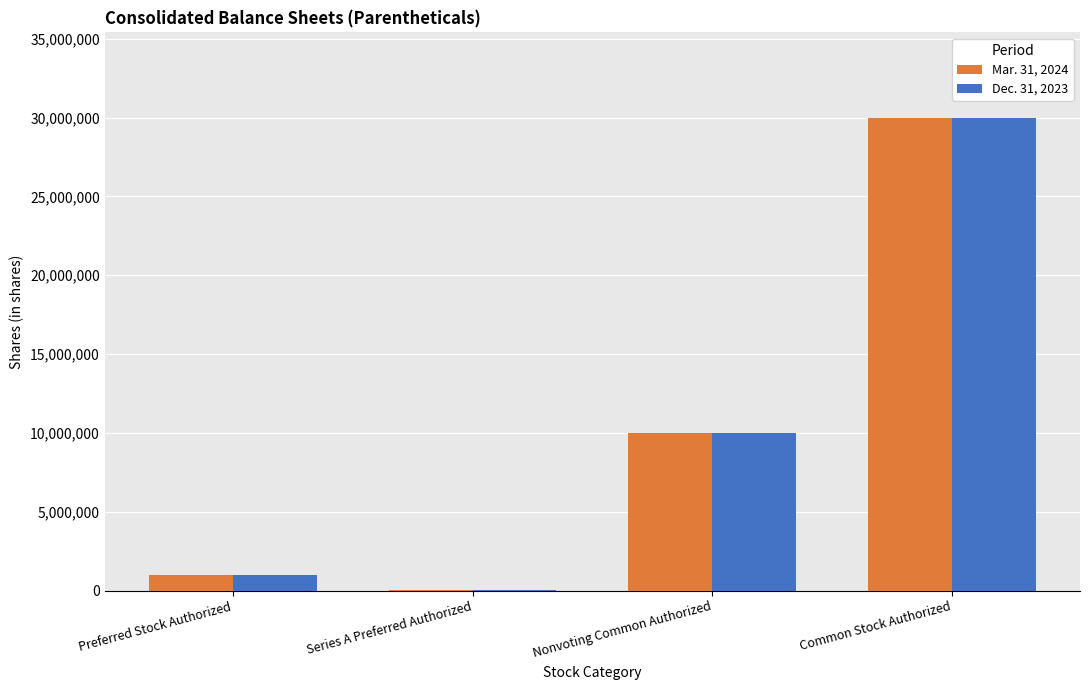

Reading left to right, list all the values displayed in this chart.

Mar. 31, 2024: Preferred Stock Authorized=975150	Series A Preferred Authorized=24850	Nonvoting Common Authorized=10000000	Common Stock Authorized=30000000
Dec. 31, 2023: Preferred Stock Authorized=975150	Series A Preferred Authorized=24850	Nonvoting Common Authorized=10000000	Common Stock Authorized=30000000